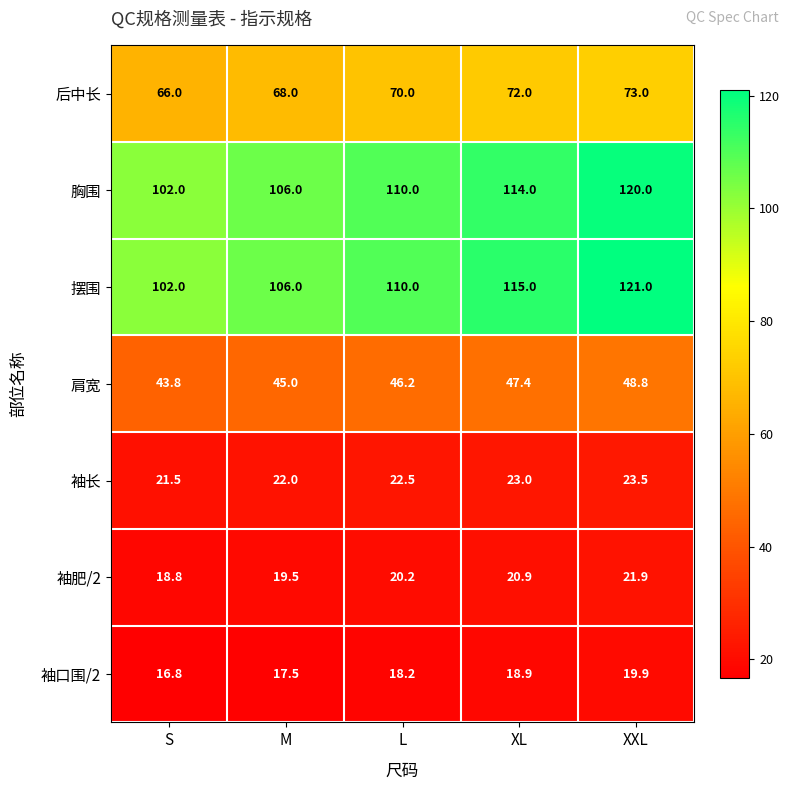

List the labels in order of 后中长 value, largest first.

XXL, XL, L, M, S